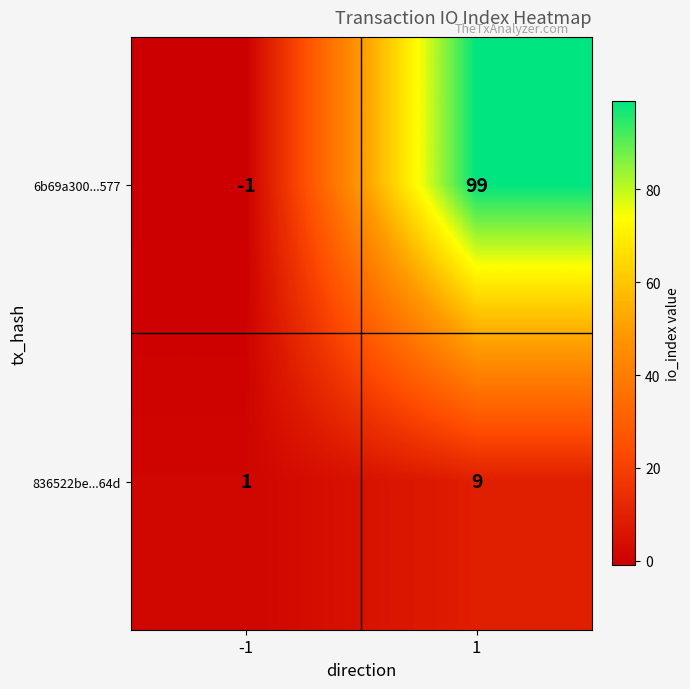

Rank the series by their average value, from lowest to highest.

836522be...64d, 6b69a300...577